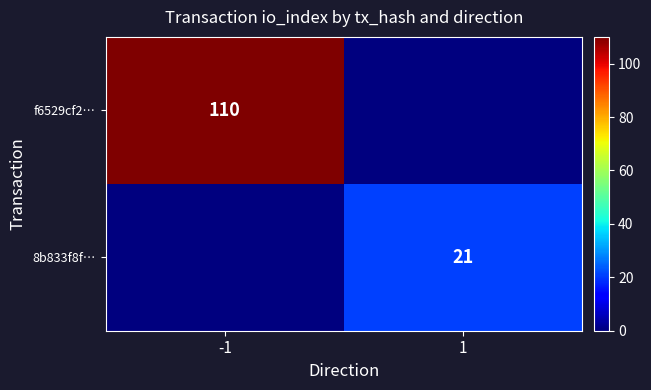

At how many categories does at least one series exceed 74?

1